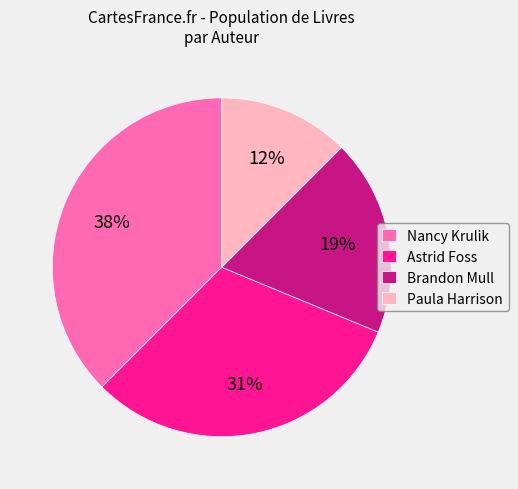

To the nearest percent, what is the average slice percentage?

25%